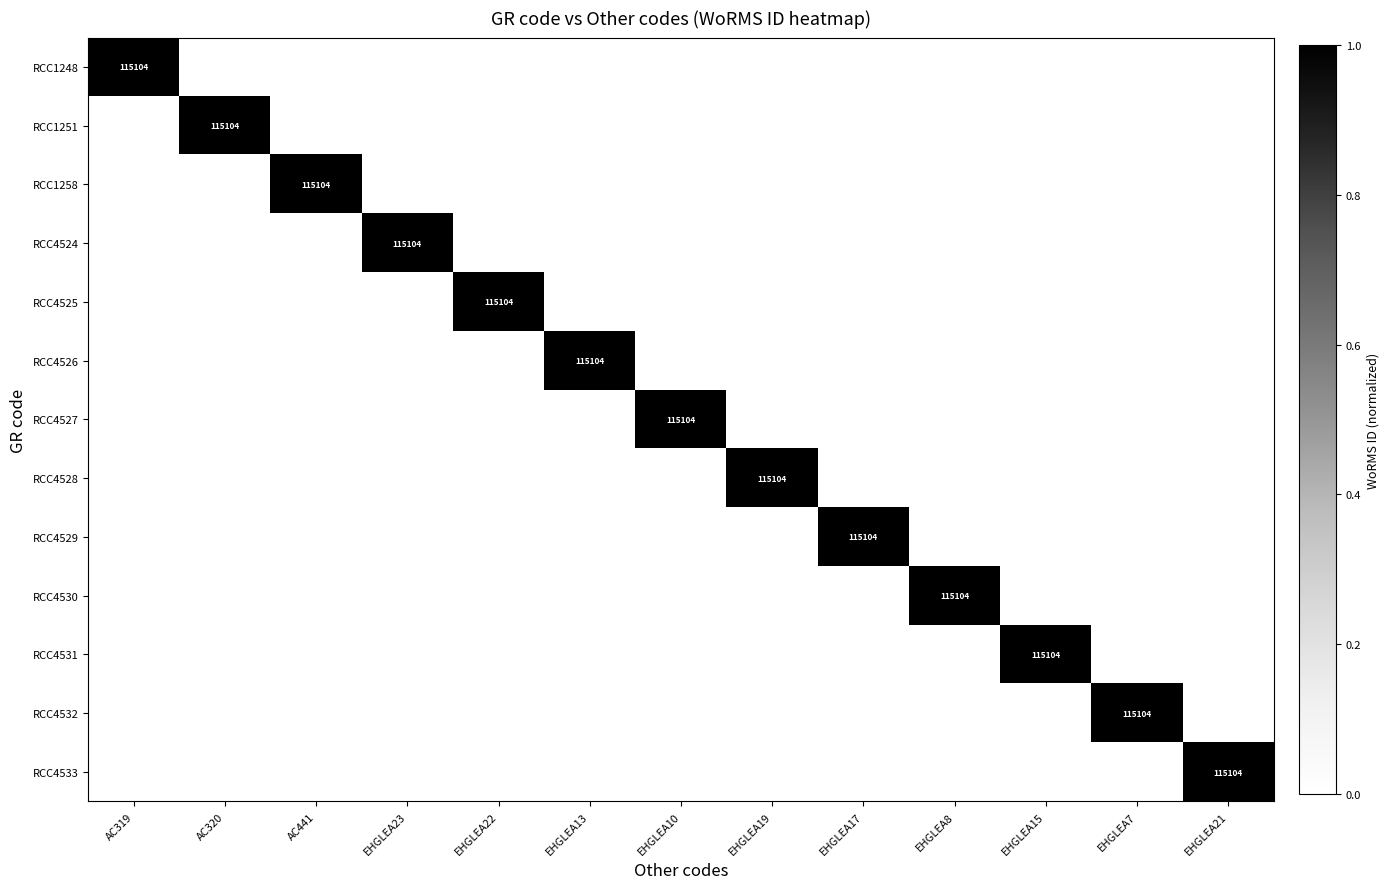

Is it true that RCC4528 equals 177890 at EHGLEA19?

False